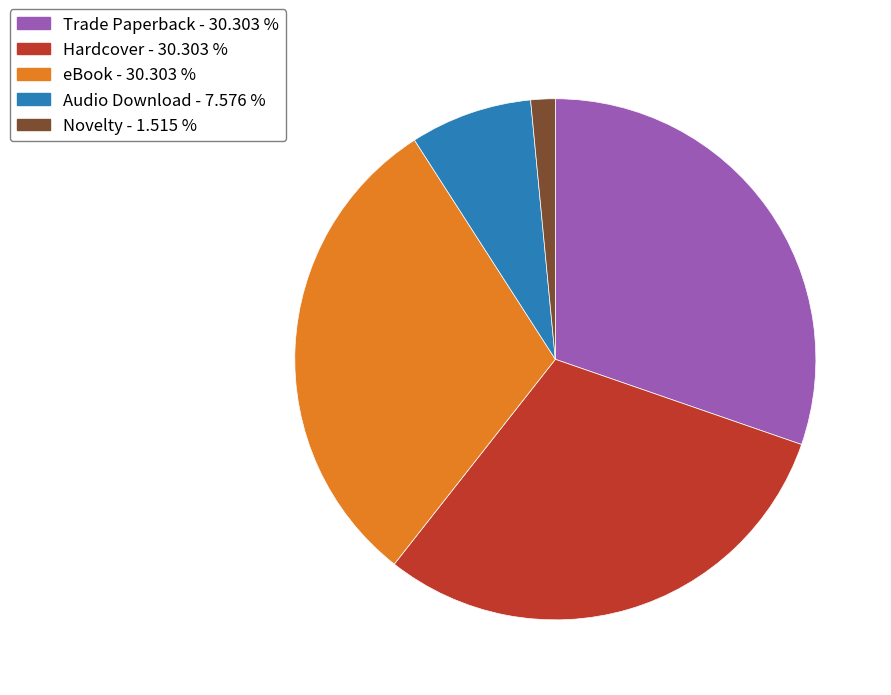

Is there a majority slice in this chart?

No